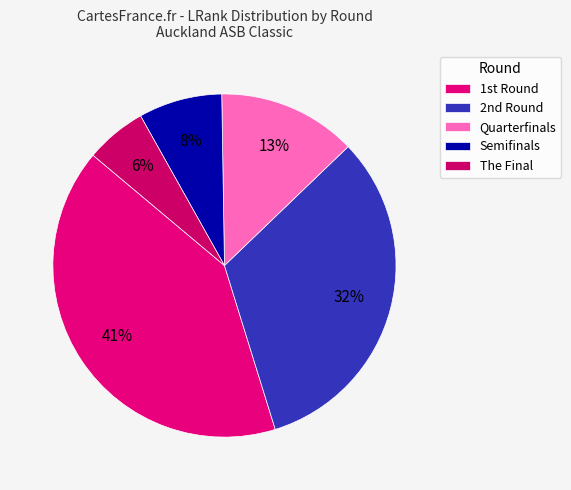

Rank the categories by value from highest to lowest.

1st Round, 2nd Round, Quarterfinals, Semifinals, The Final